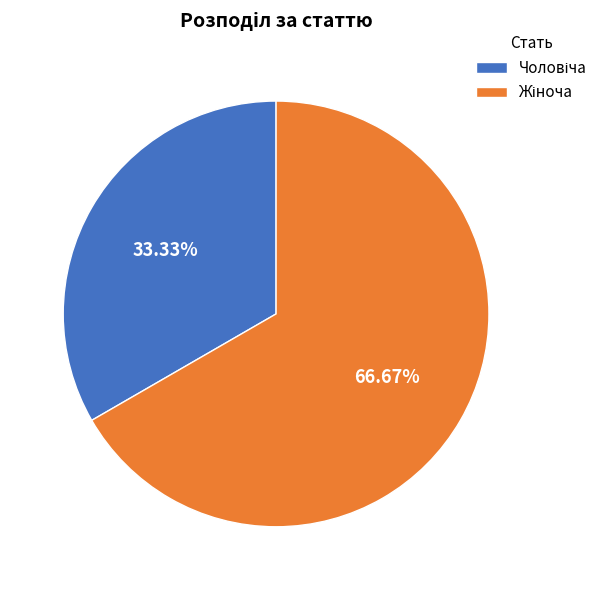

To the nearest percent, what is the difference between the largest and smallest slice percentages?

33%